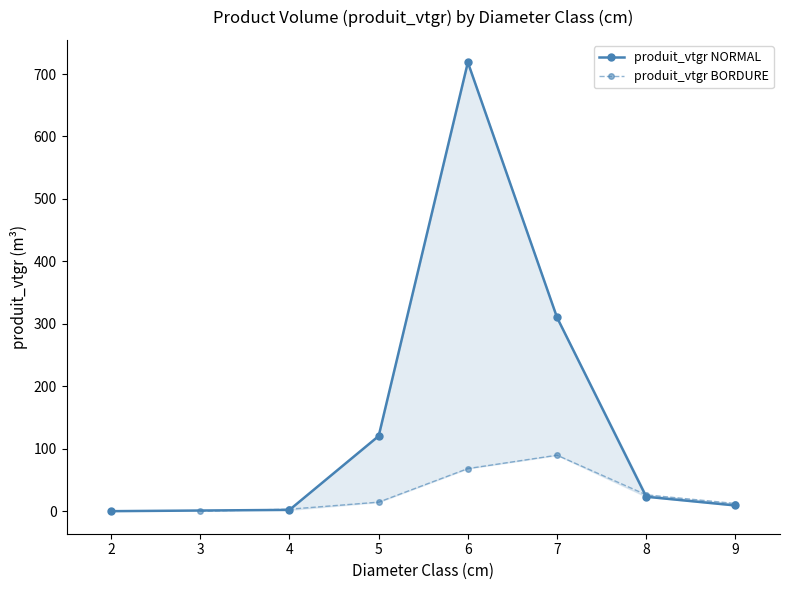

The value of produit_vtgr BORDURE at 5 is 43.9. True or false?

False